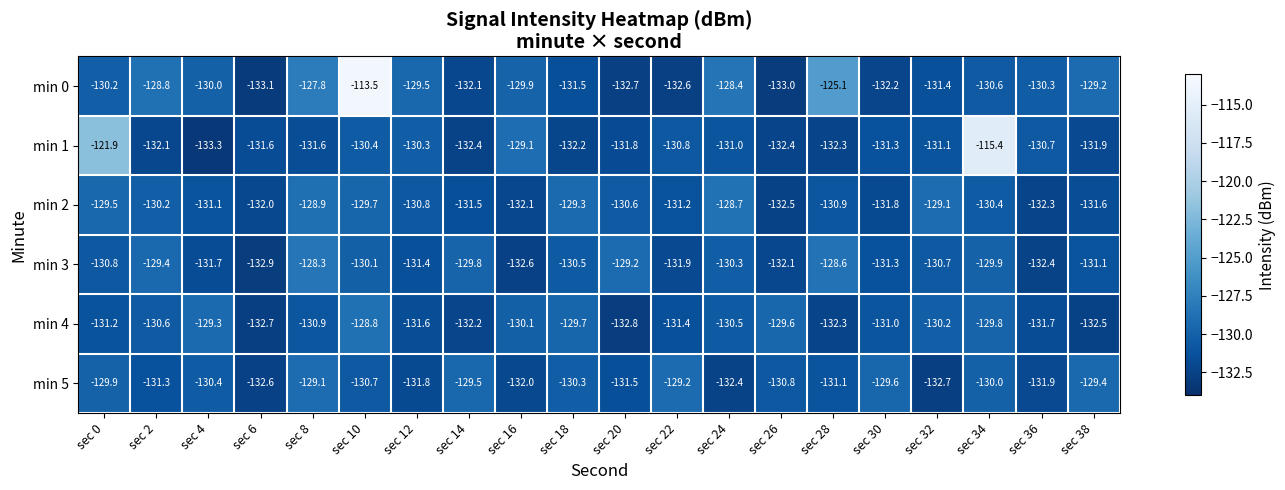

Which category has the highest value across all series?

sec 10